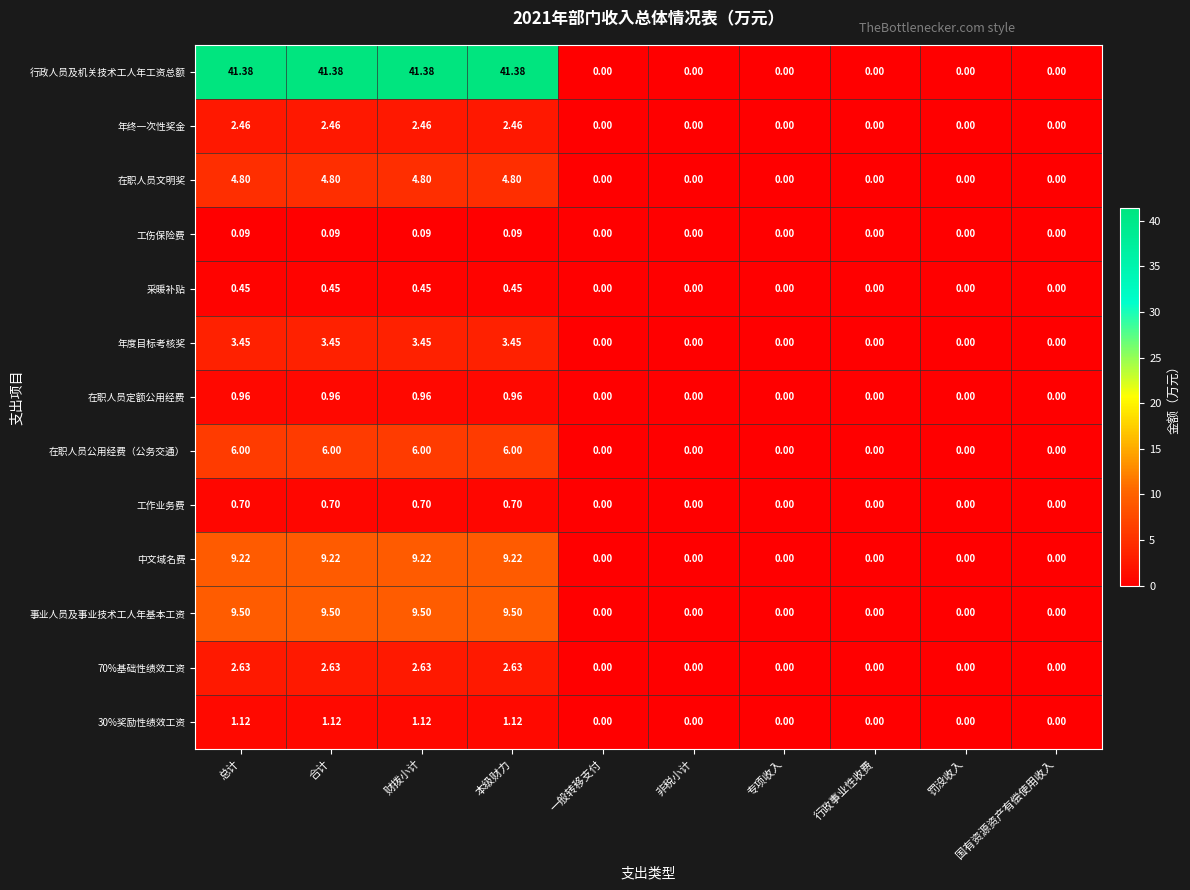

Is the value of 在职人员定额公用经费 at 非税小计 greater than the value of 行政人员及机关技术工人年工资总额 at 合计?

No